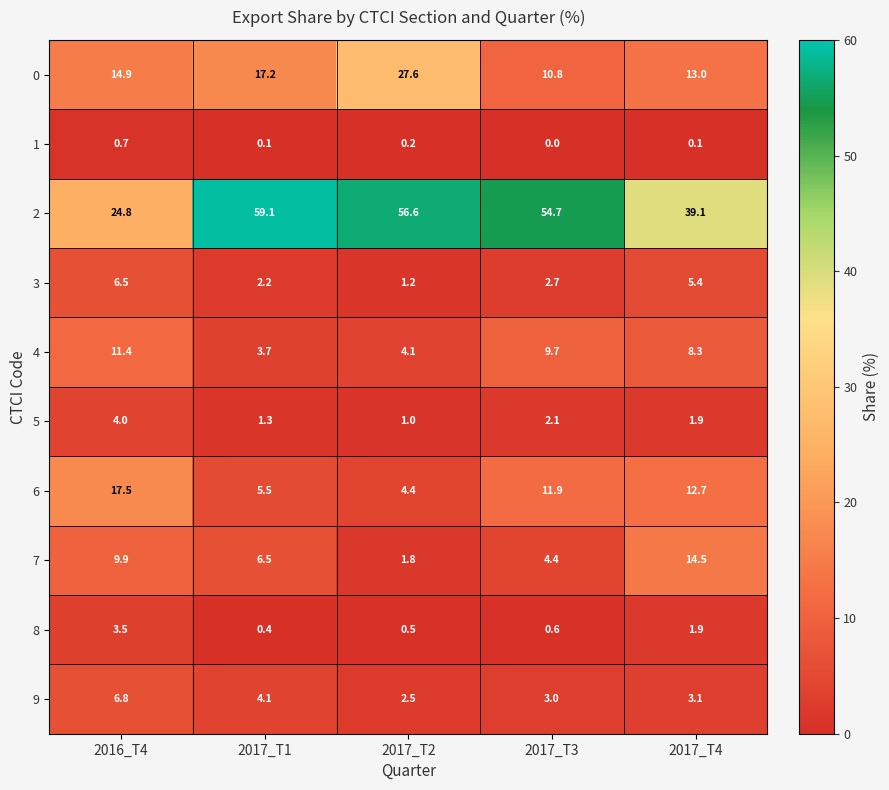

What is the sum of all 1 values?

1.1